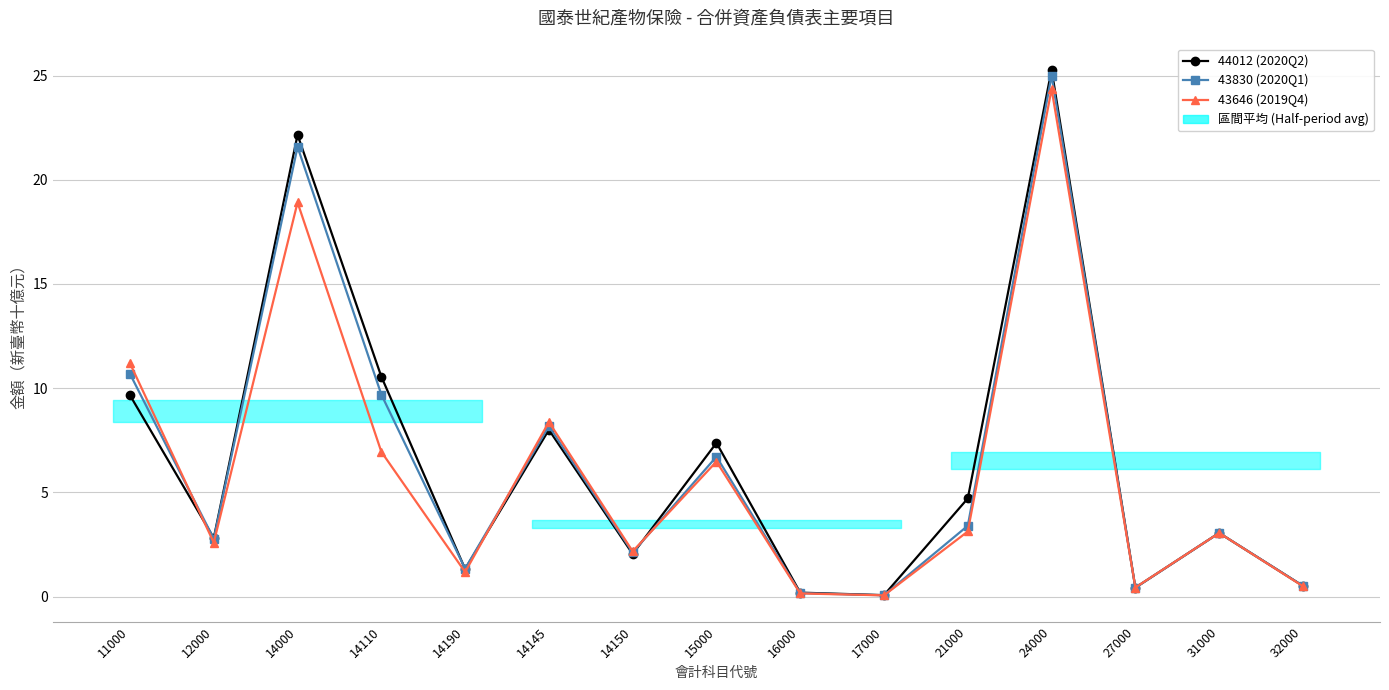

List the series in order of their peak value, highest first.

44012 (2020Q2), 43830 (2020Q1), 43646 (2019Q4)